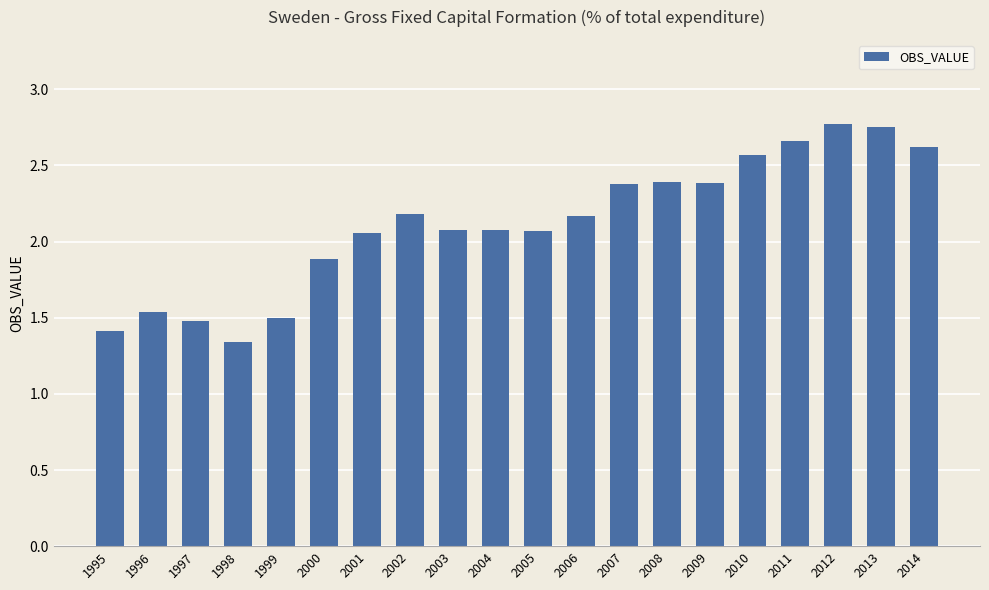

Which label corresponds to the smallest value in the chart?

1998